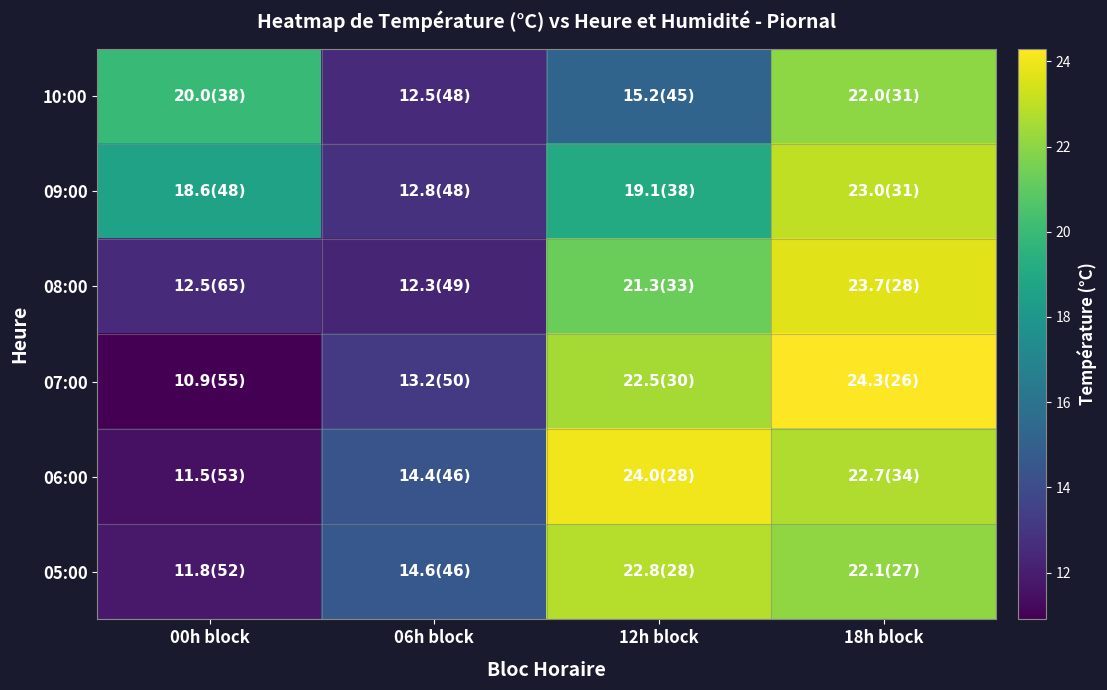

At which category is the sum across all series the highest?

18h block